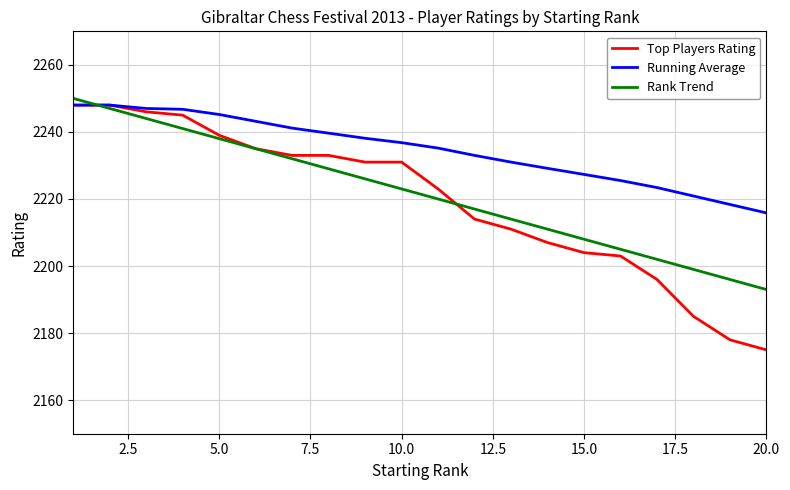

Which series has the largest range (max minus min)?

Top Players Rating